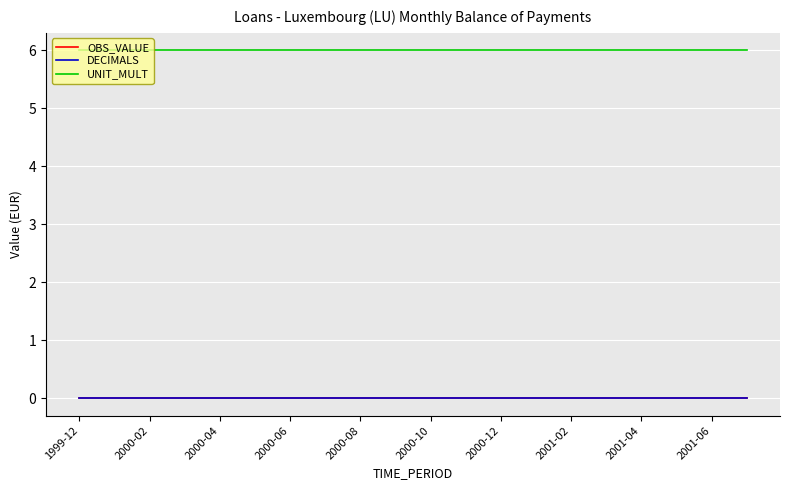

At how many categories does at least one series exceed 1?

20